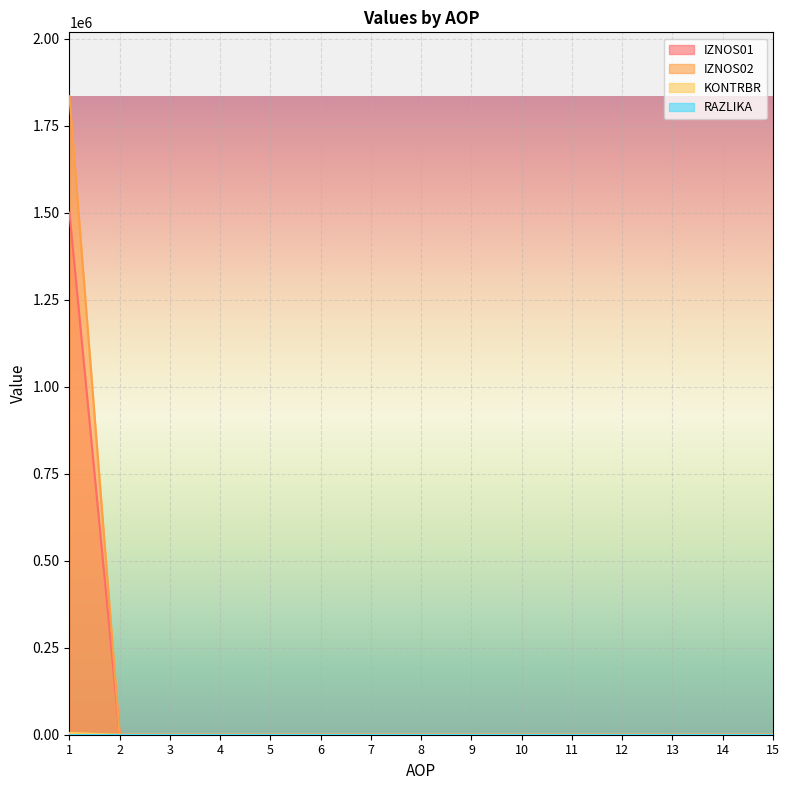

Reading left to right, what are all the values shown in this chart?

IZNOS01: 1=1500191.0	2=0.0	3=0.0	4=0.0	5=0.0	6=0.0	7=0.0	8=0.0	9=0.0	10=0.0	11=0.0	12=0.0	13=0.0	14=0.0	15=0.0
IZNOS02: 1=1834391.8	2=0.0	3=0.0	4=0.0	5=0.0	6=0.0	7=0.0	8=0.0	9=0.0	10=0.0	11=0.0	12=0.0	13=0.0	14=0.0	15=0.0
KONTRBR: 1=5169.0	2=0.0	3=0.0	4=0.0	5=0.0	6=0.0	7=0.0	8=0.0	9=0.0	10=0.0	11=0.0	12=0.0	13=0.0	14=0.0	15=0.0
RAZLIKA: 1=0.2	2=0.0	3=0.0	4=0.0	5=0.0	6=0.0	7=0.0	8=0.0	9=0.0	10=0.0	11=0.0	12=0.0	13=0.0	14=0.0	15=0.0